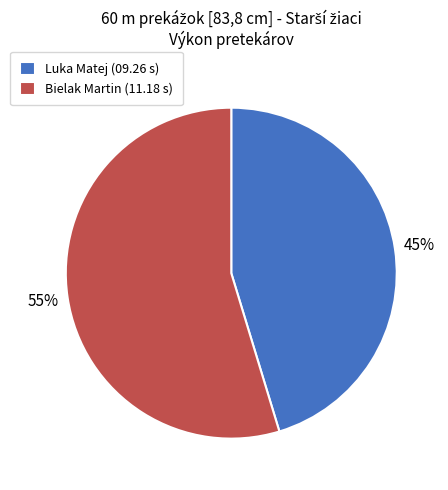

Combined, do Luka Matej (09.26 s) and Bielak Martin (11.18 s) account for over 50%?

Yes